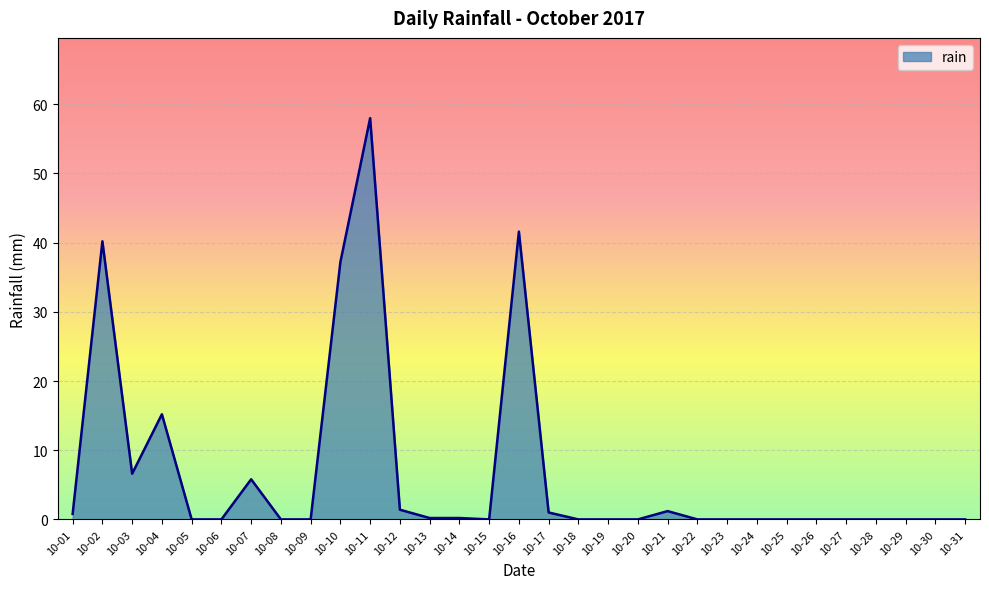

What is the difference between the values at 10-11 and 10-24?

58.0